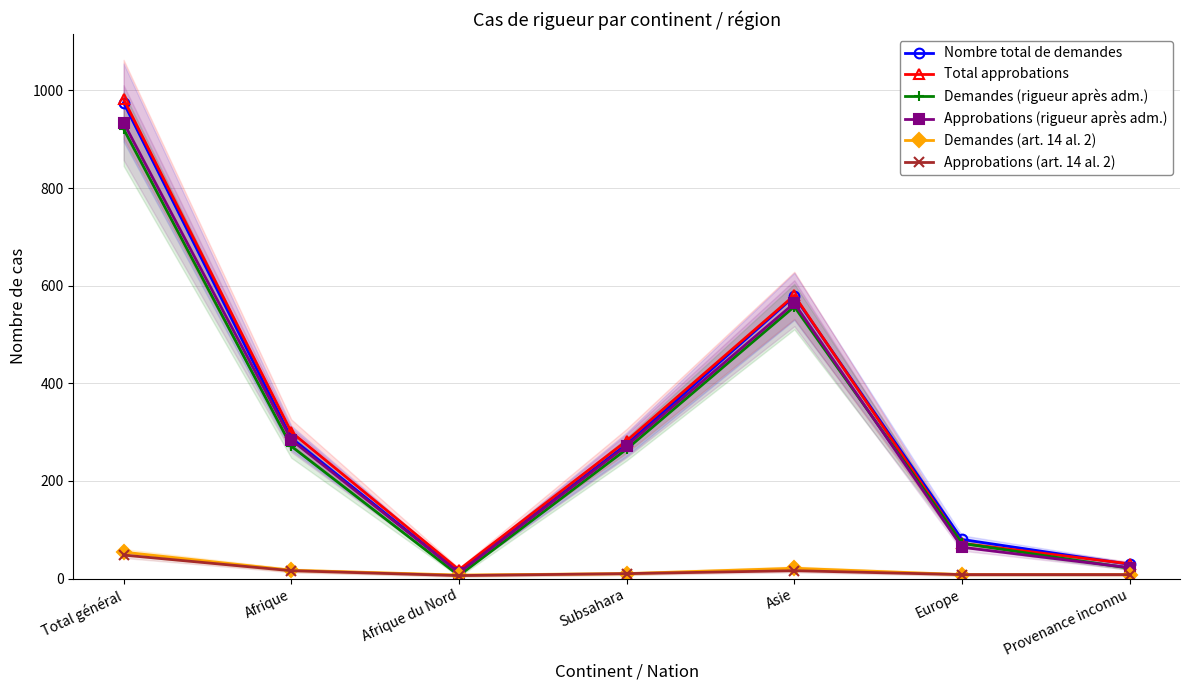

At which label does Demandes (rigueur après adm.) first exceed 265?

Total général